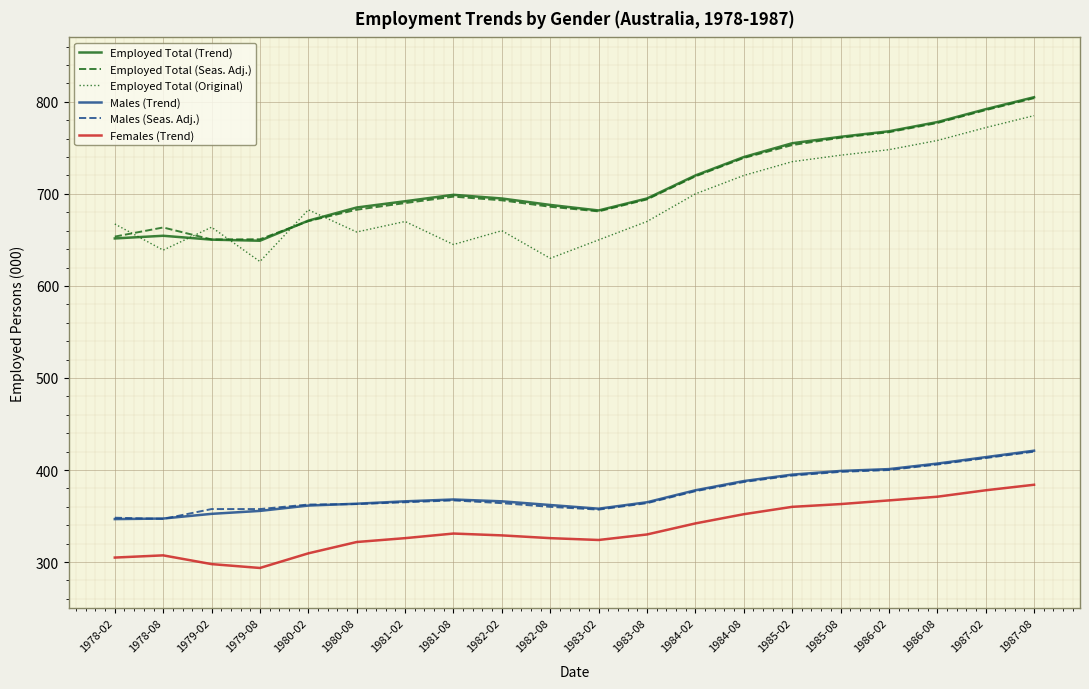

Is the value of Males (Trend) at 1984-02 greater than the value of Males (Seas. Adj.) at 1978-08?

Yes